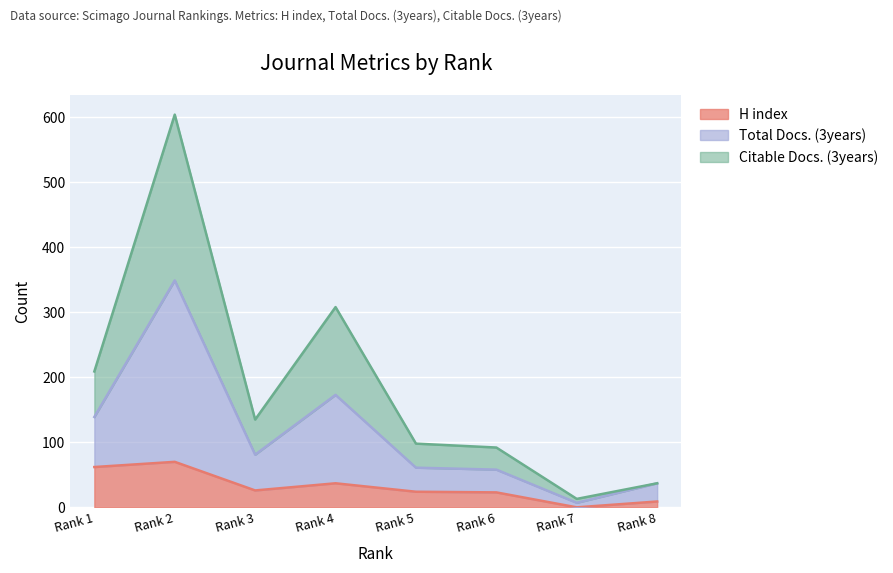

The value of H index at Rank 1 is 62. True or false?

True